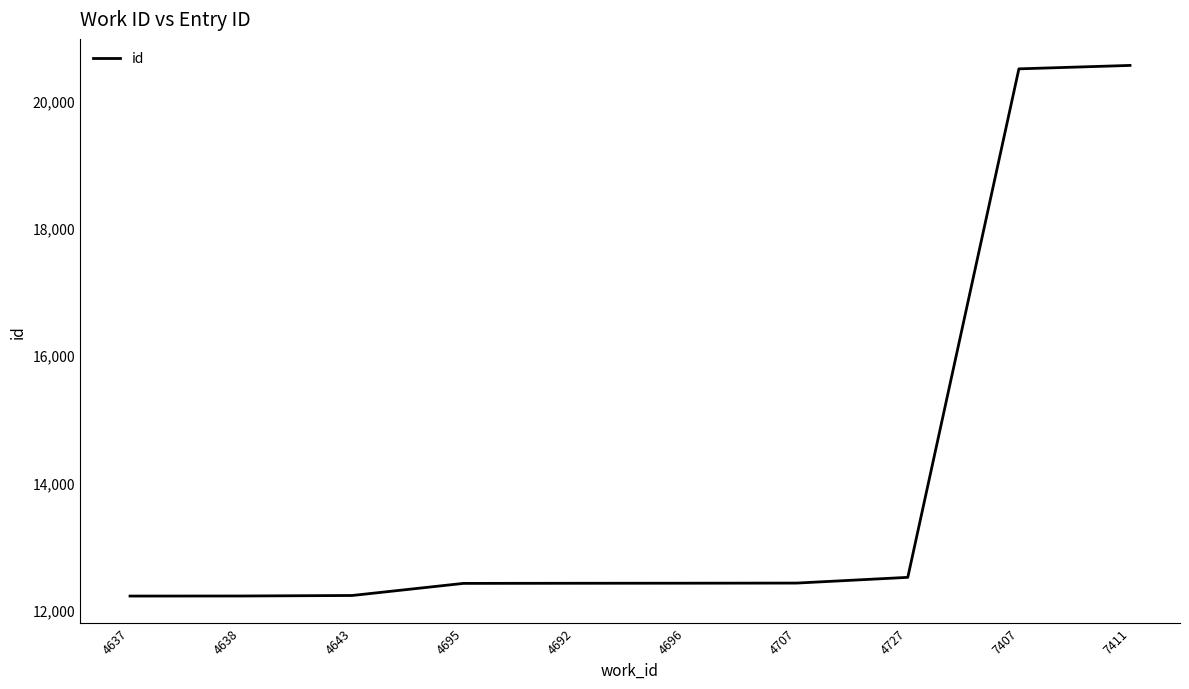

What is the change in value from 4643 to 4692?

+192